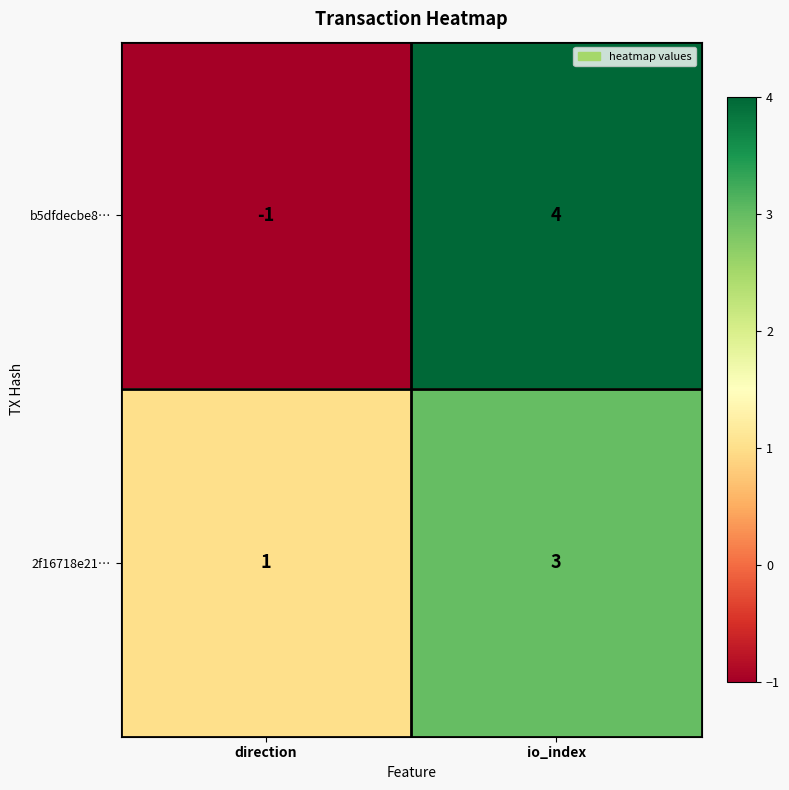

What is the sum of all 2f16718e21… values?

4